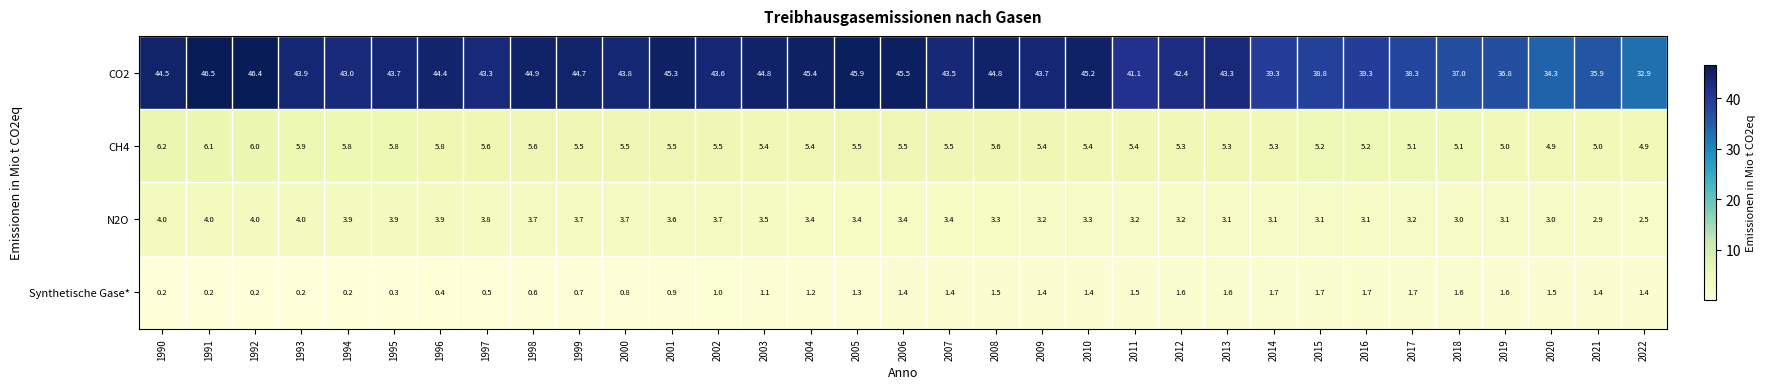

Between 2013 and 2015, which series saw the biggest shift?

CO2